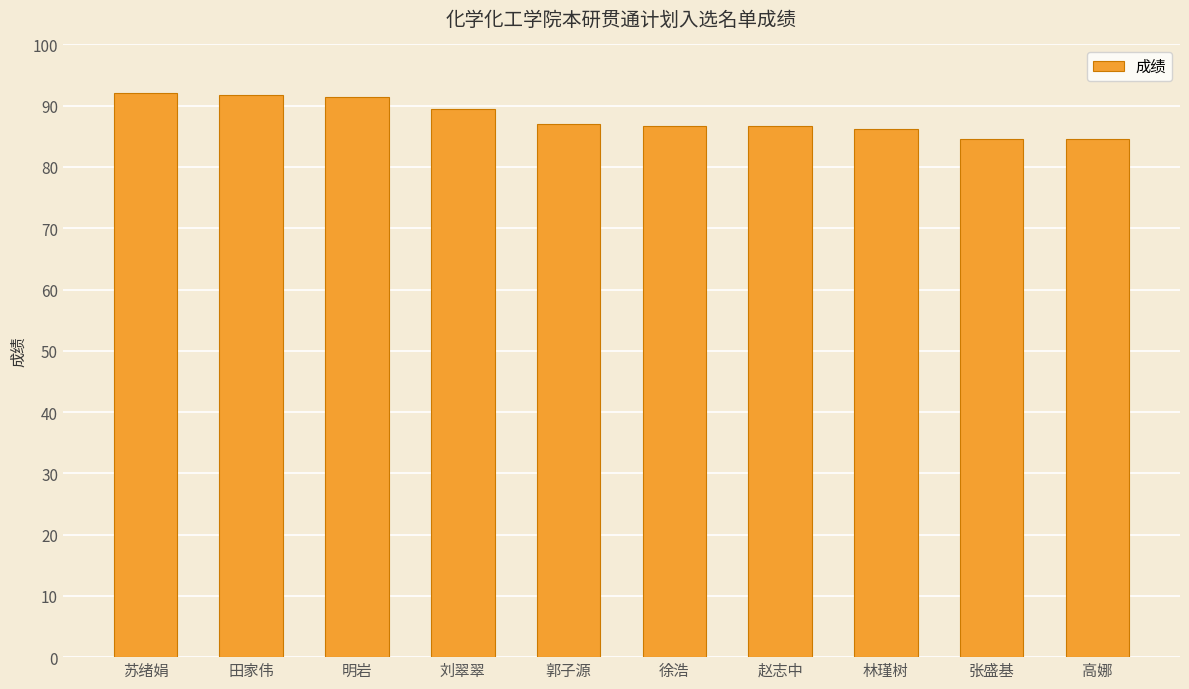

Between 高娜 and 徐浩, which is larger?

徐浩